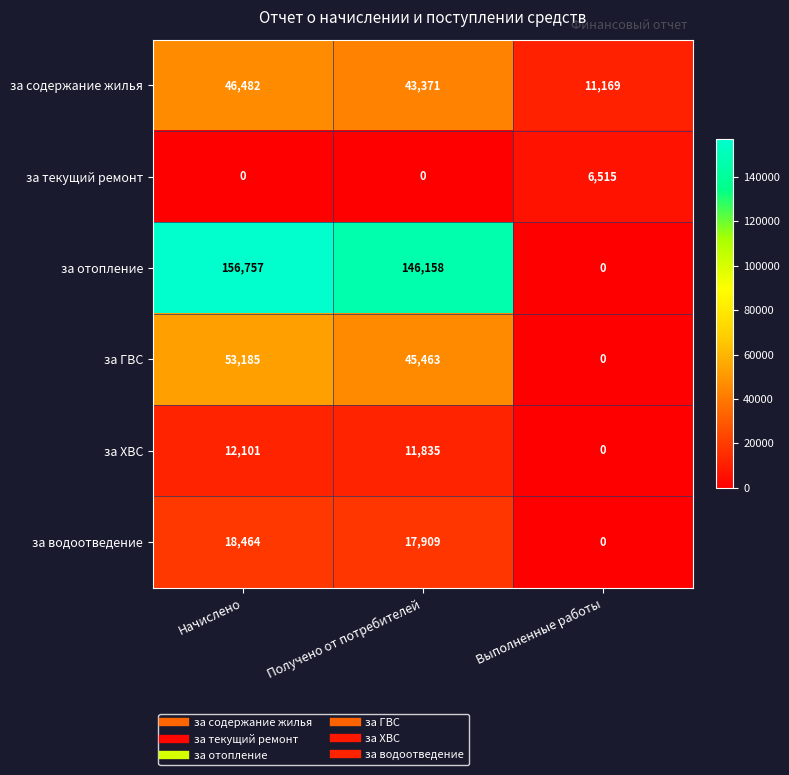

The value of за текущий ремонт at Начислено is 2507. True or false?

False